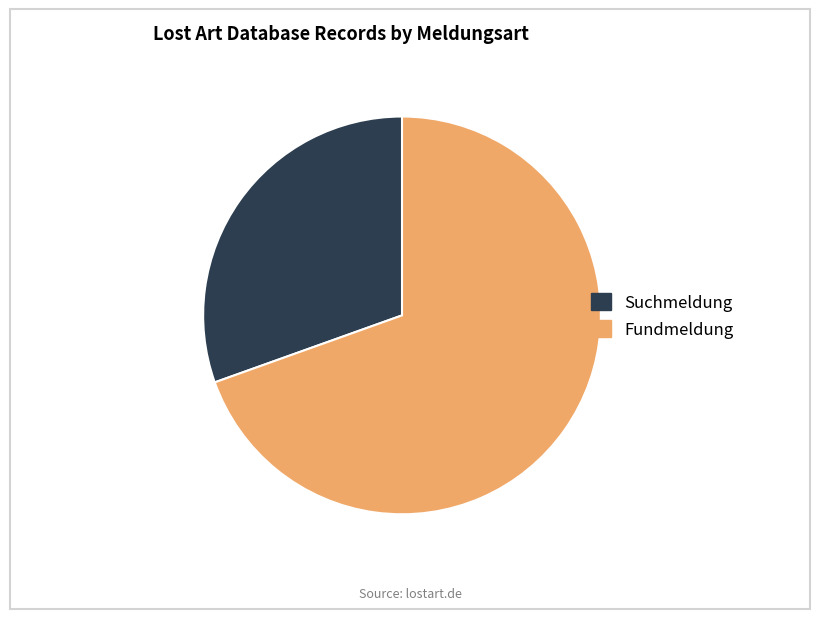

Which category has the biggest portion of the pie?

Fundmeldung